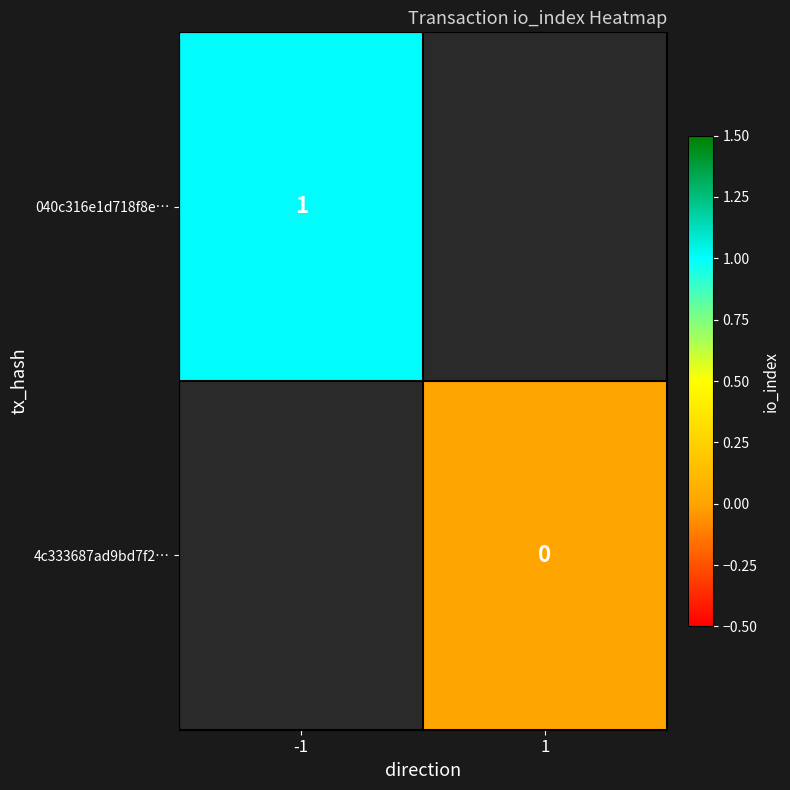

Is it true that 040c316e1d718f8e… equals 1 at -1?

True